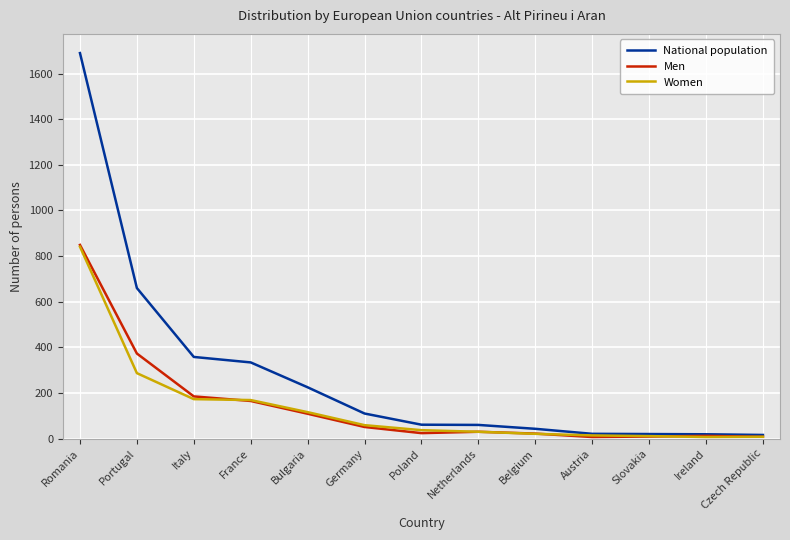

At which label is Women closest to 424?

Portugal